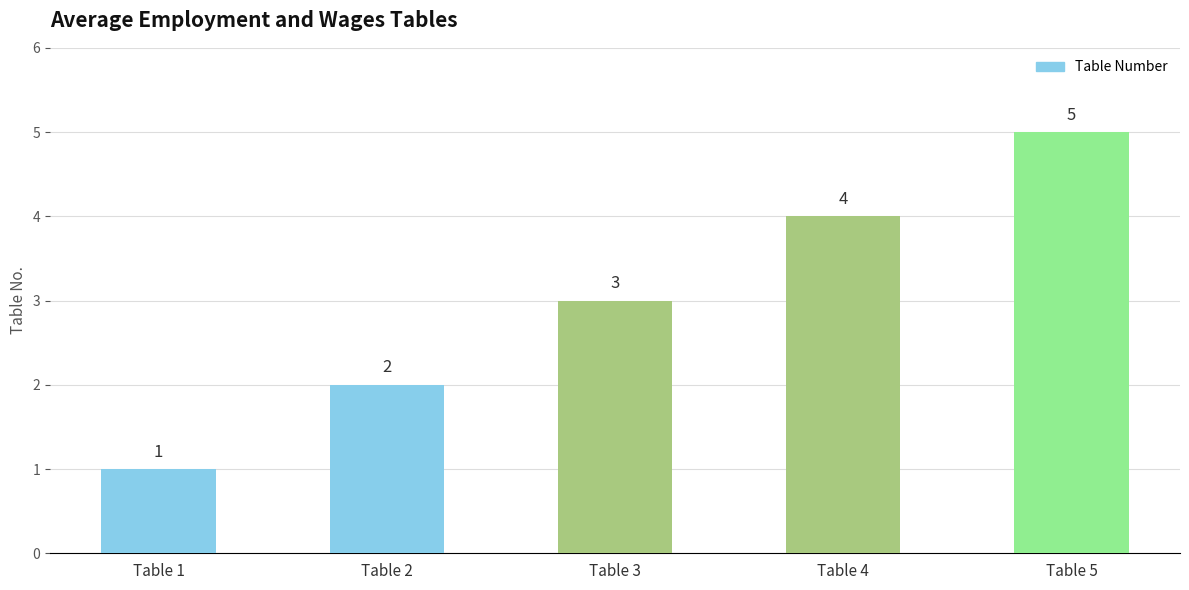

Reading left to right, list all the values displayed in this chart.

1	2	3	4	5